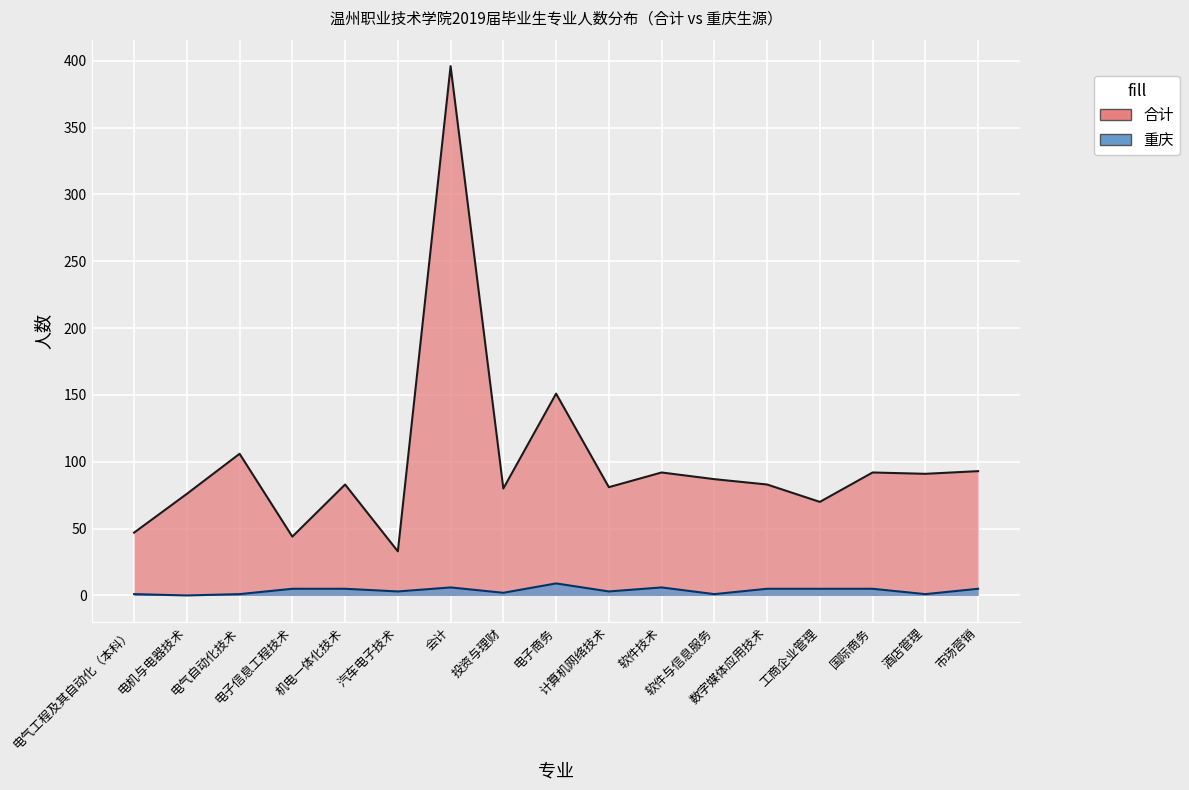

True or false: 重庆 has a value of 1 at 酒店管理.

True